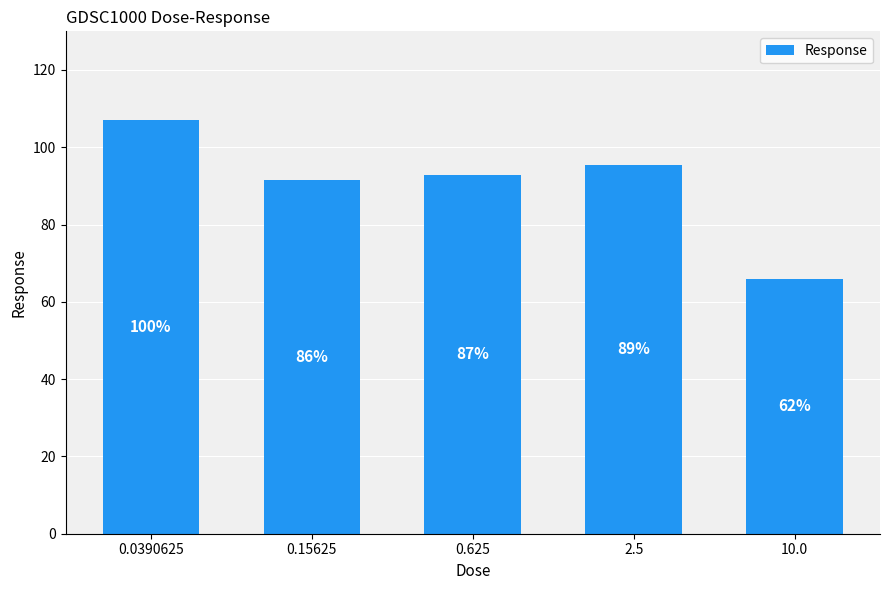

How many bars are there in total?

5